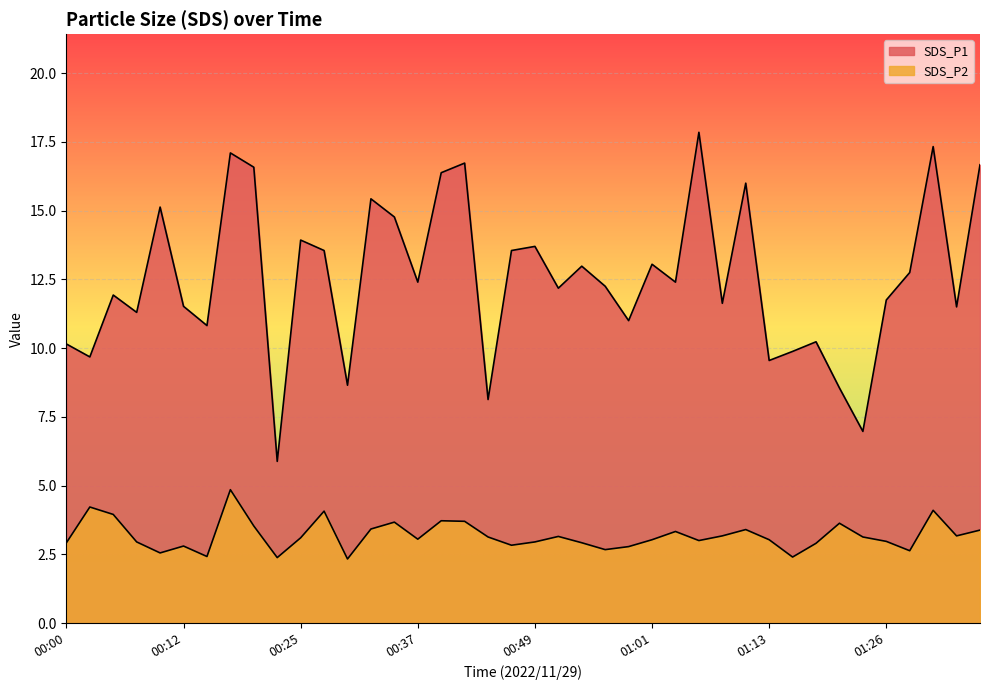

True or false: SDS_P2 and SDS_P1 intersect in this chart.

False